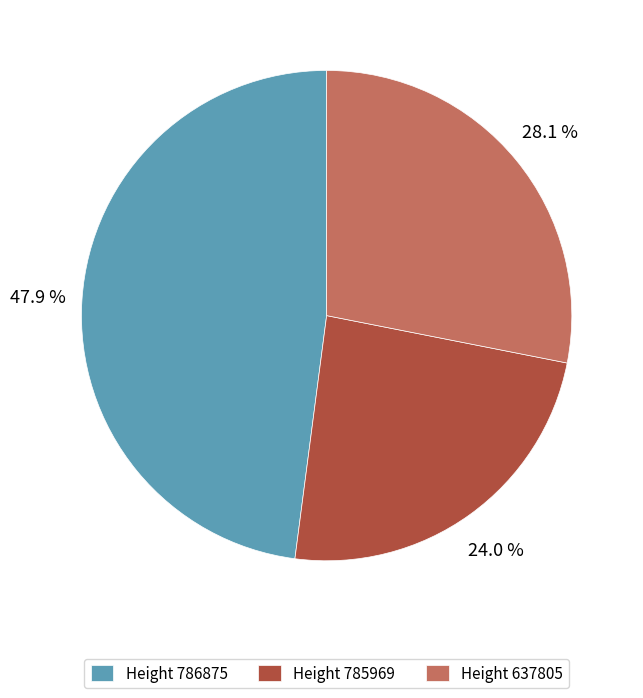

Which category has the smallest portion of the pie?

Height 785969